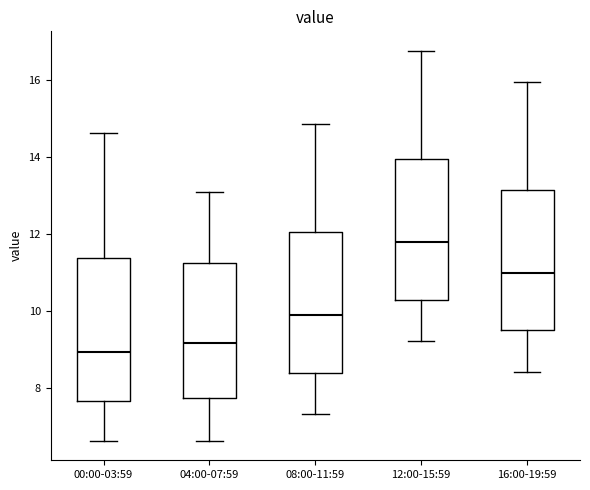

Where does the lower whisker of the box for 12:00-15:59 end on the y-axis? The values are not printed on the chart, so give them approximately, as read against the axis.

9.2